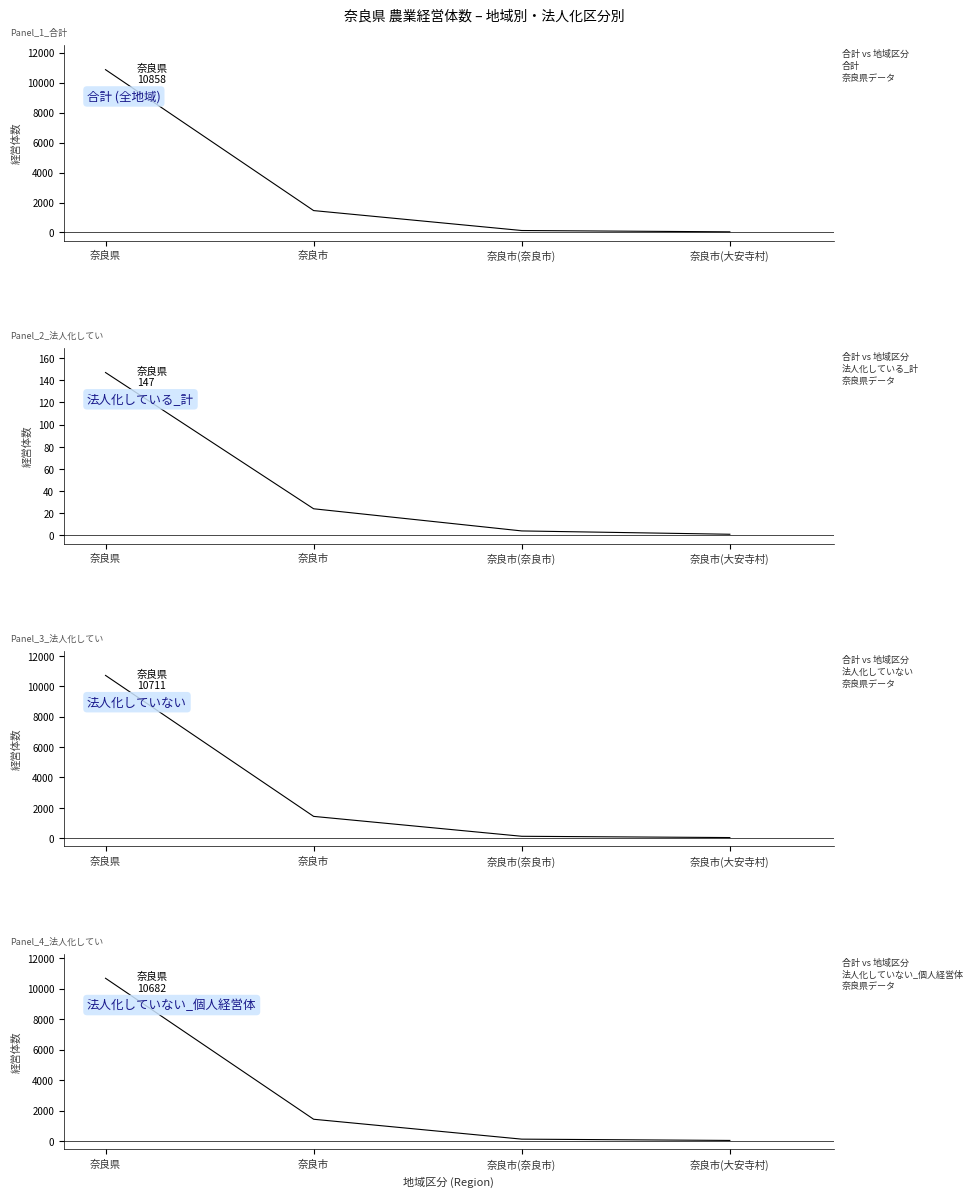

Is this an area chart (filled region under the line)?

No